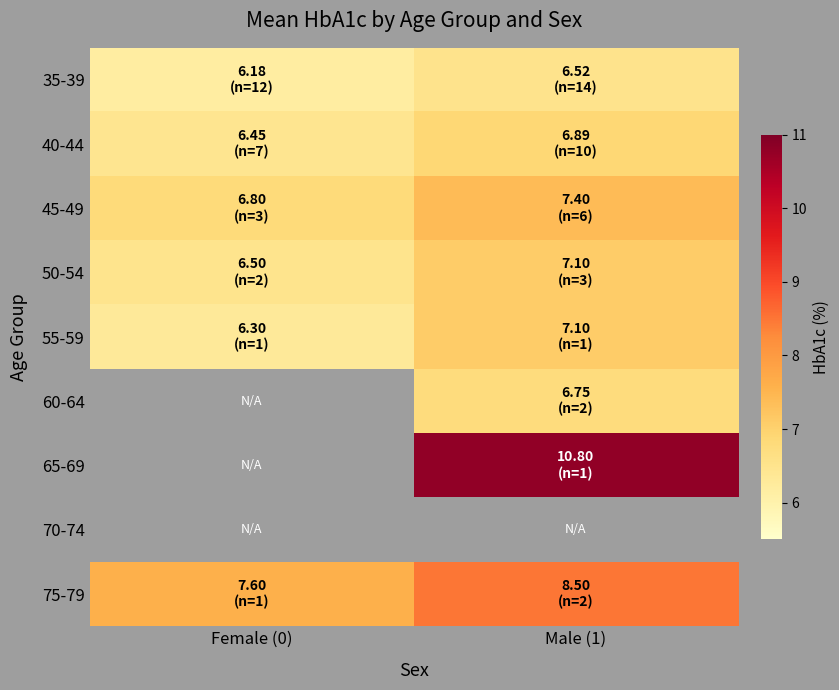

The 45-49 series shows 2.0 at Female (0). True or false?

False